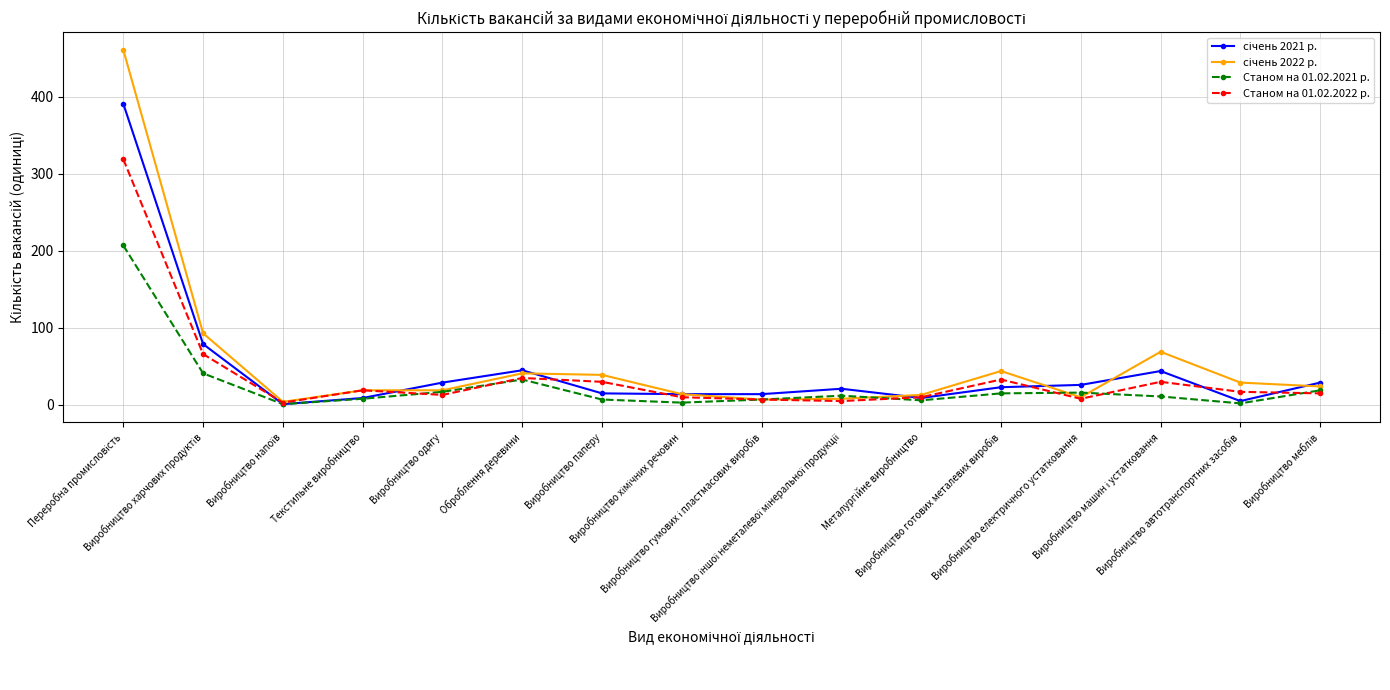

What is the greatest value displayed?

461